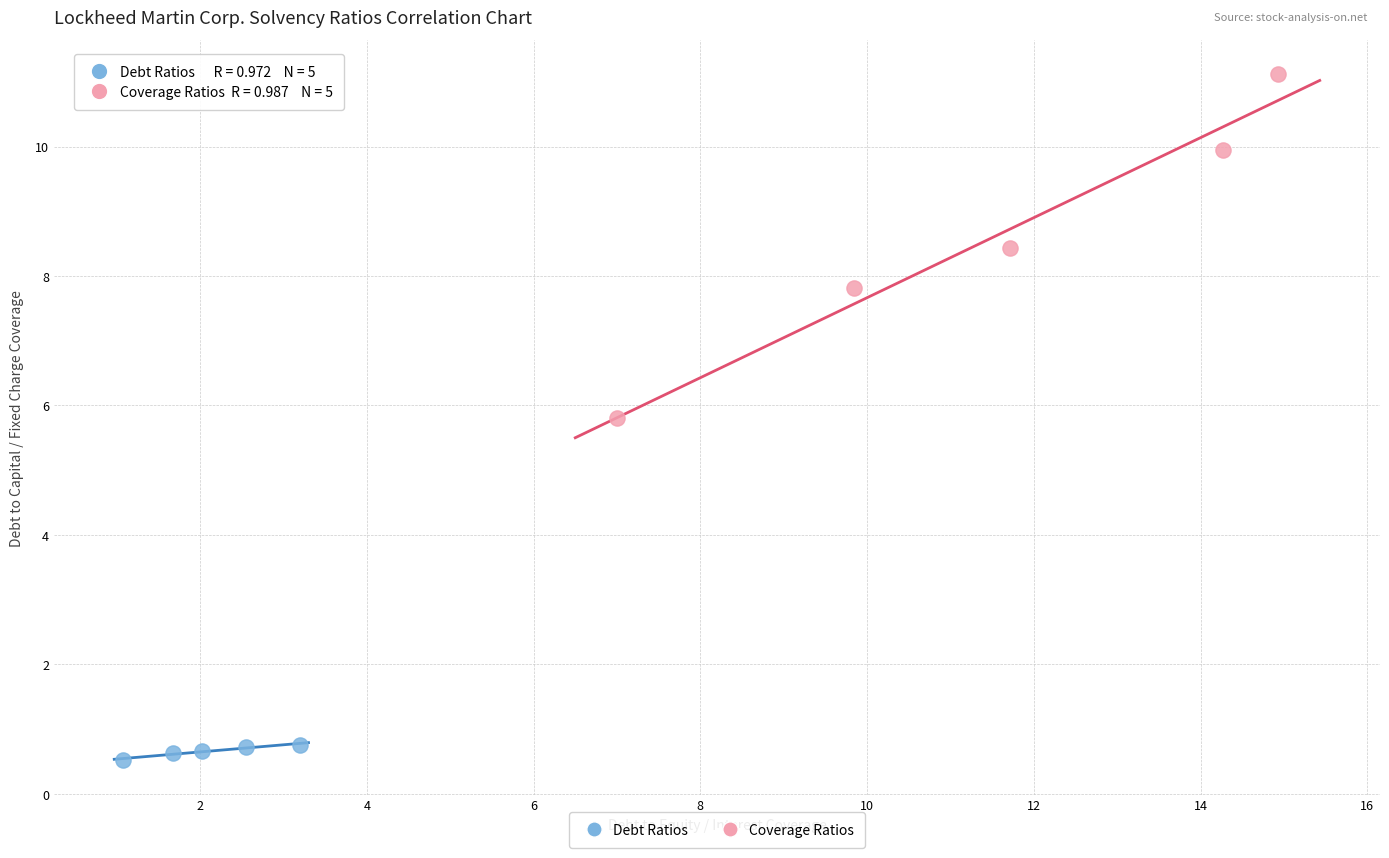

Which series contains the highest Y value?

Coverage Ratios